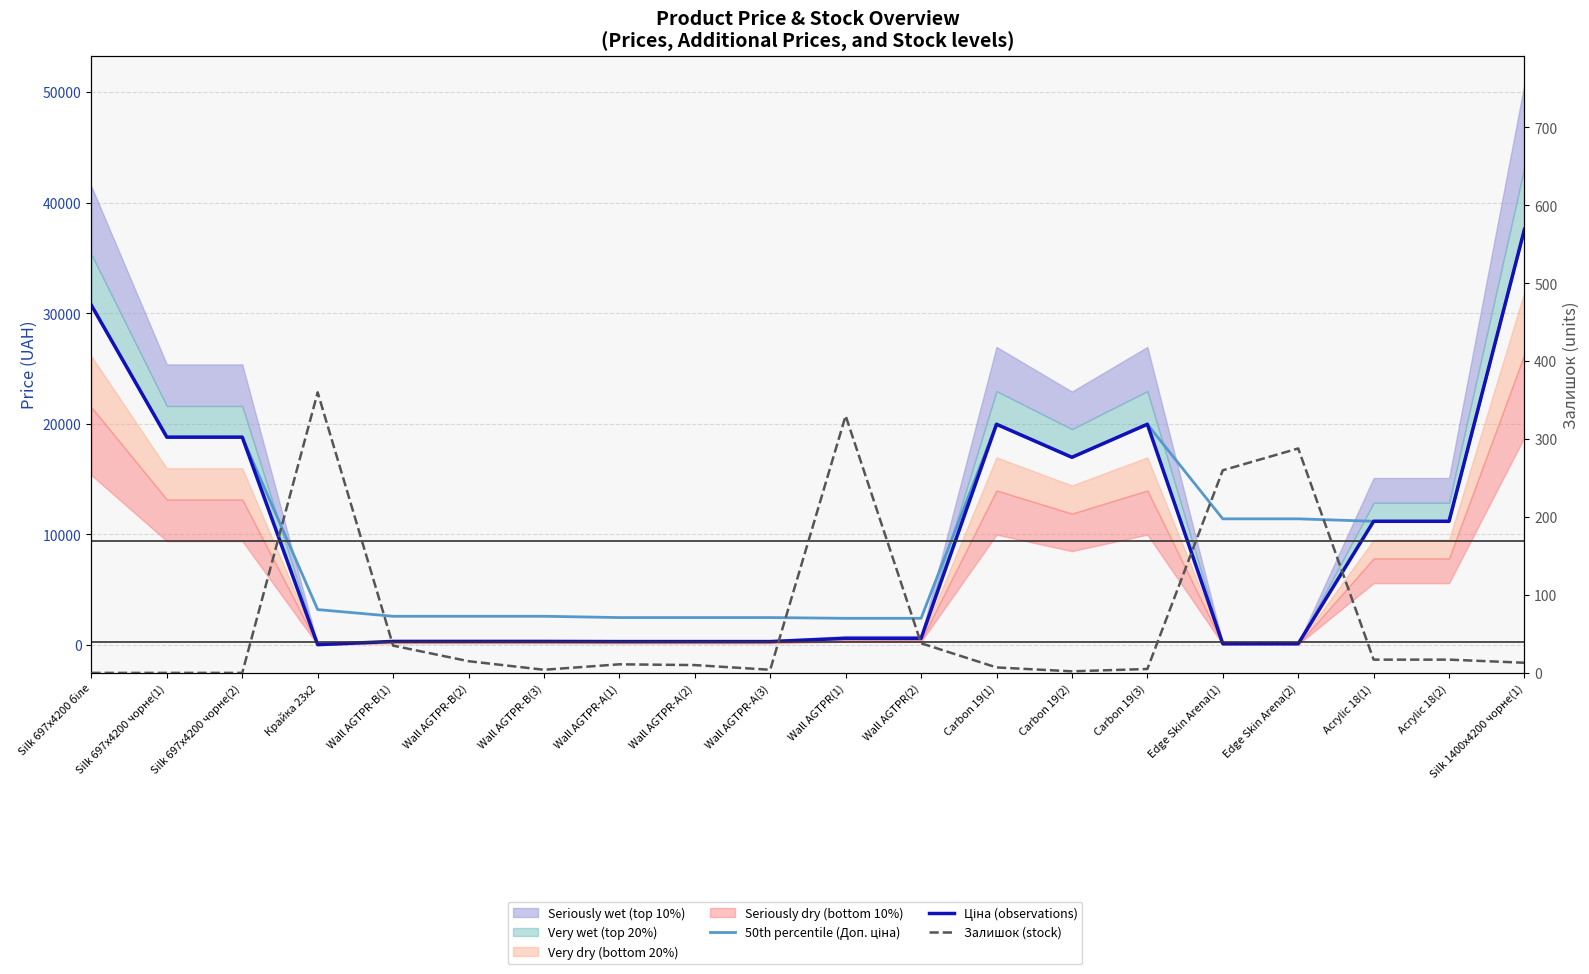

The value of Ціна (observations) at Silk 1400x4200 чорне(1) is 37593.6. True or false?

True